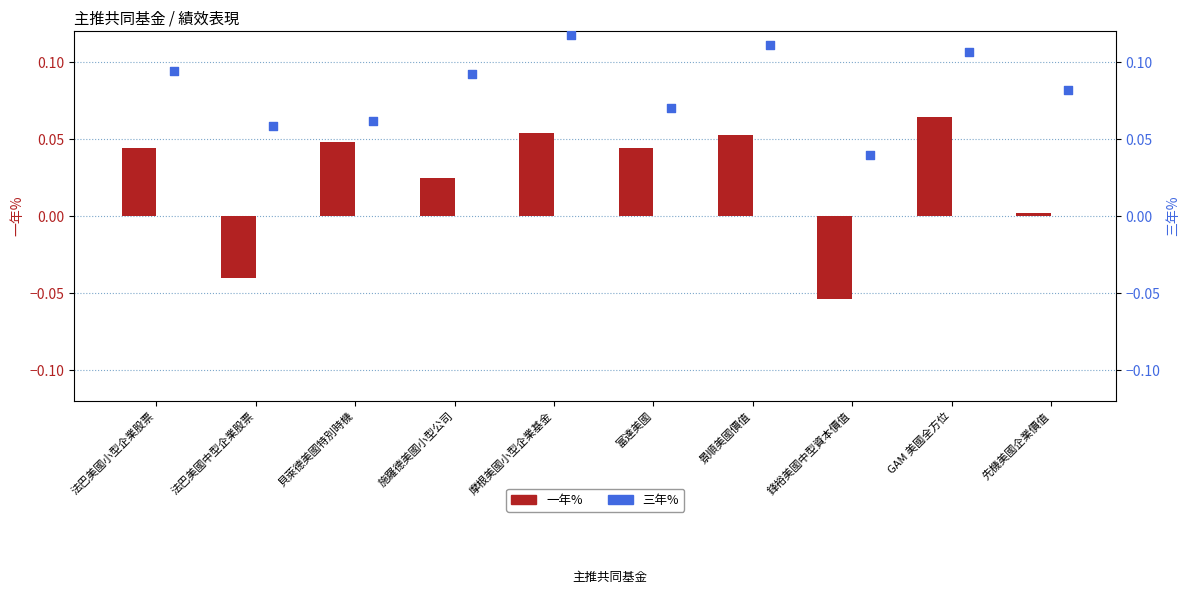

Which series has the largest total across all categories?

三年%